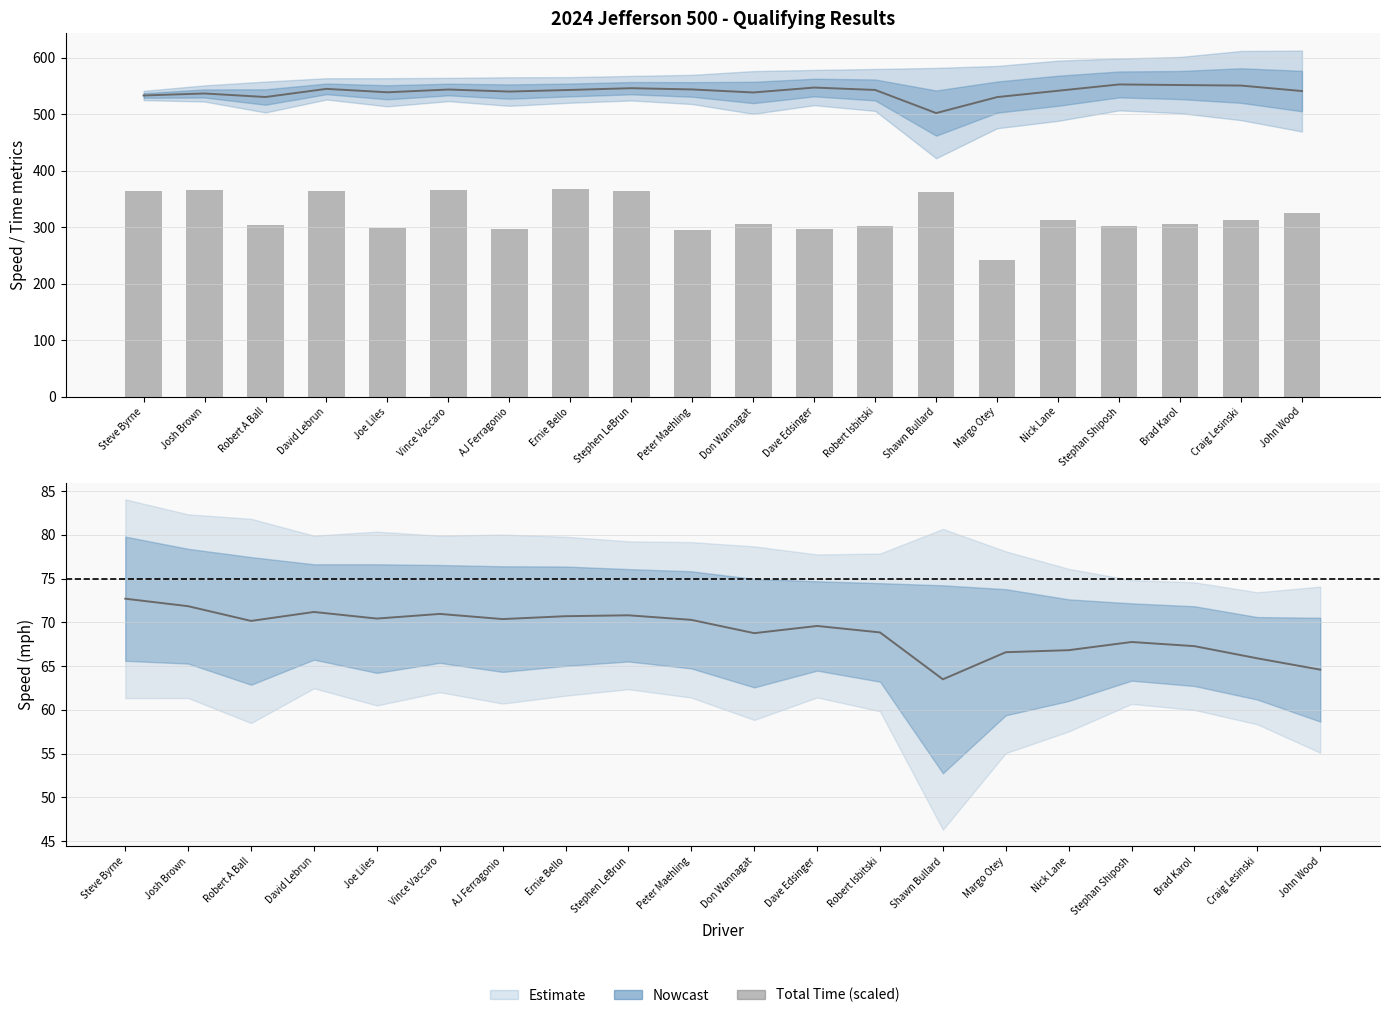

Rank the categories by value from lowest to highest.

Margo Otey, Peter Maehling, Dave Edsinger, AJ Ferragonio, Joe Liles, Stephan Shiposh, Robert Isbitski, Robert A Ball, Brad Karol, Don Wannagat, Craig Lesinski, Nick Lane, John Wood, Shawn Bullard, David Lebrun, Steve Byrne, Stephen LeBrun, Vince Vaccaro, Josh Brown, Ernie Bello